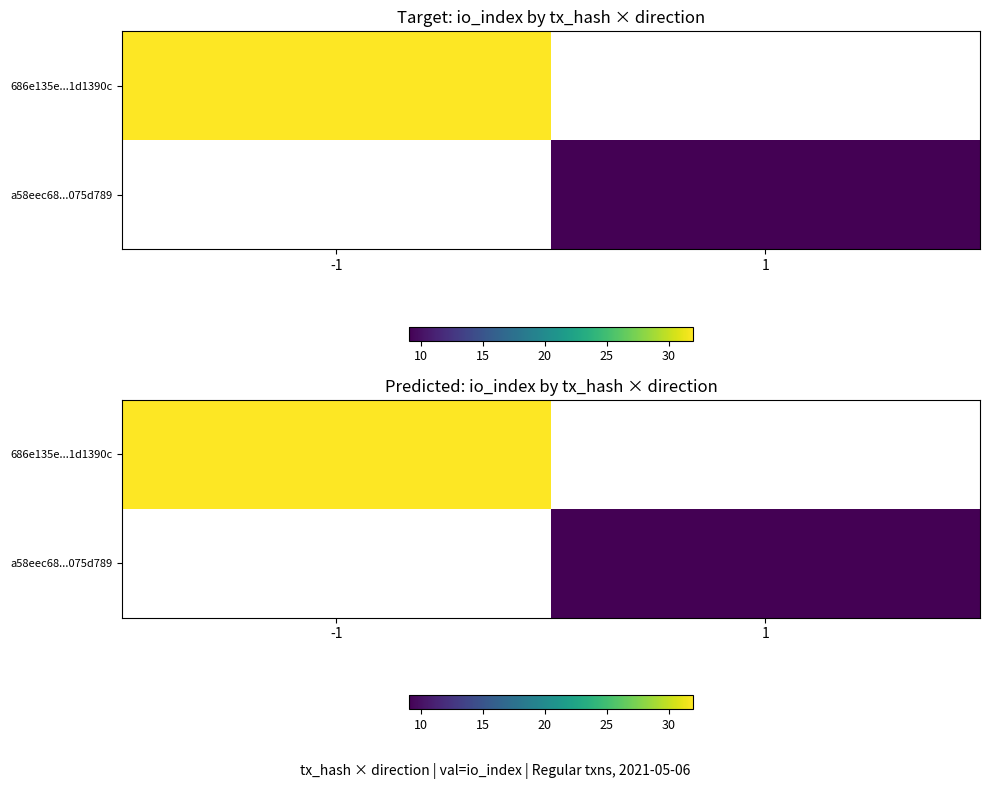

Rank the categories by 686e135e...1d1390c value from lowest to highest.

-1, 1